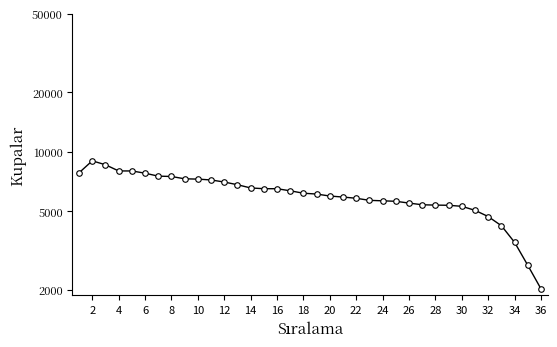

True or false: the data has more than 0 interior local peaks.

True